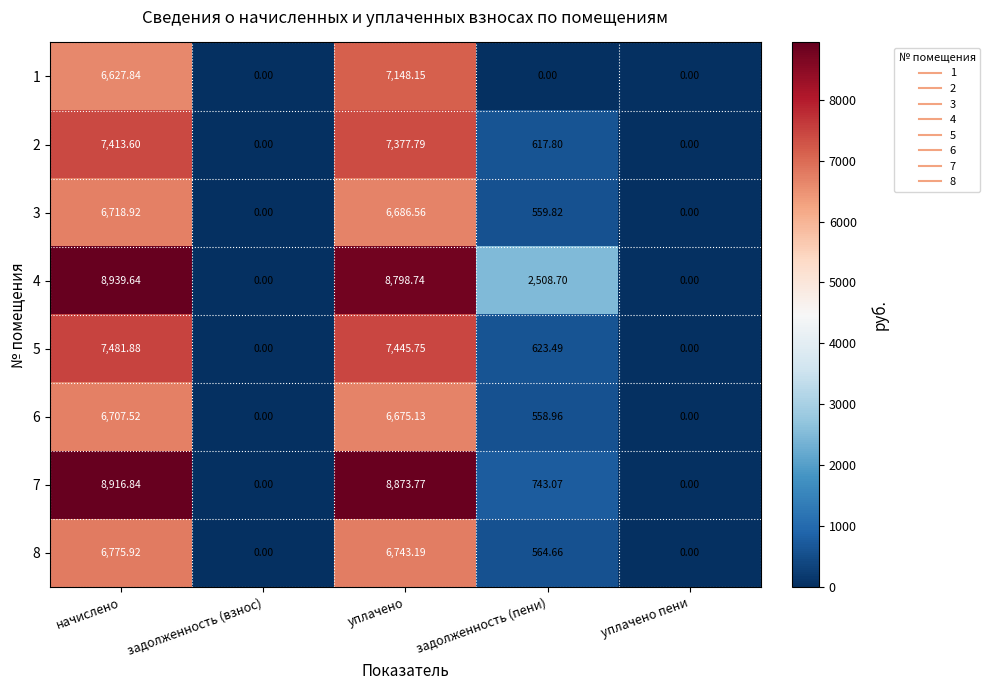

Is the value of 8 at уплачено greater than the value of 7 at начислено?

No